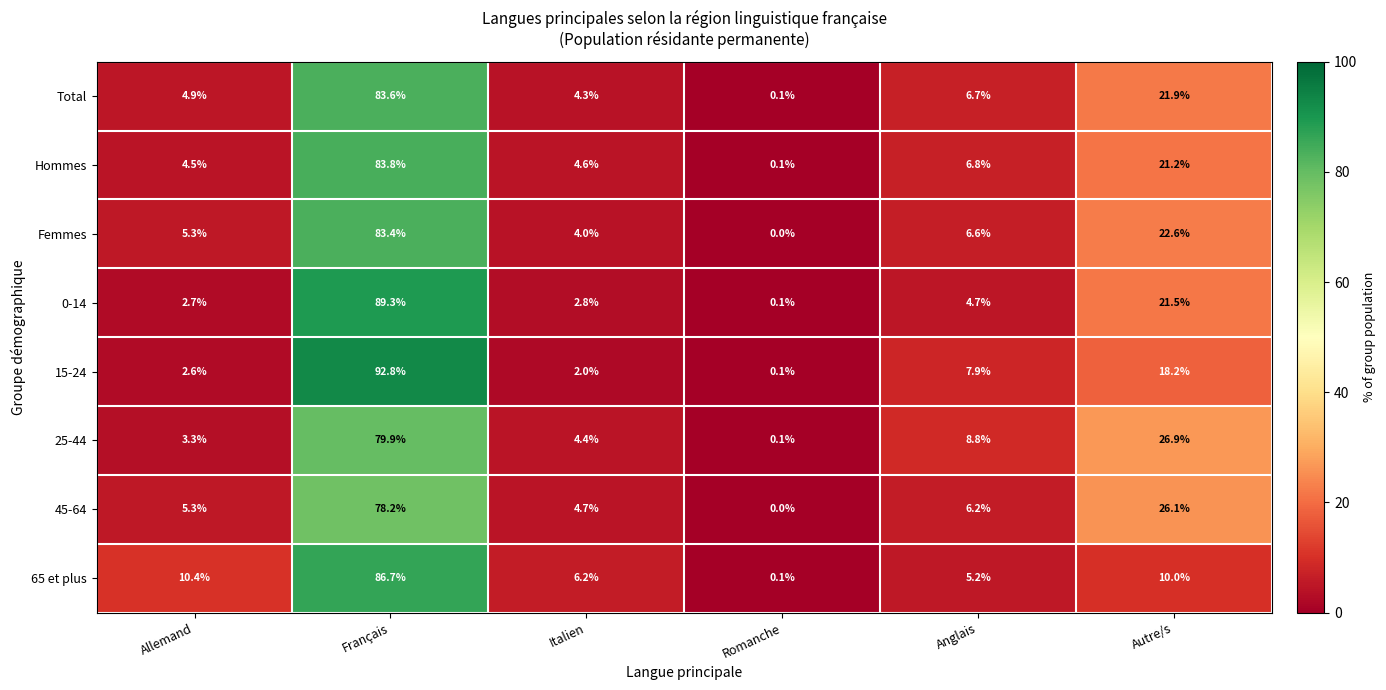

Which label corresponds to the smallest value in the chart?

Romanche